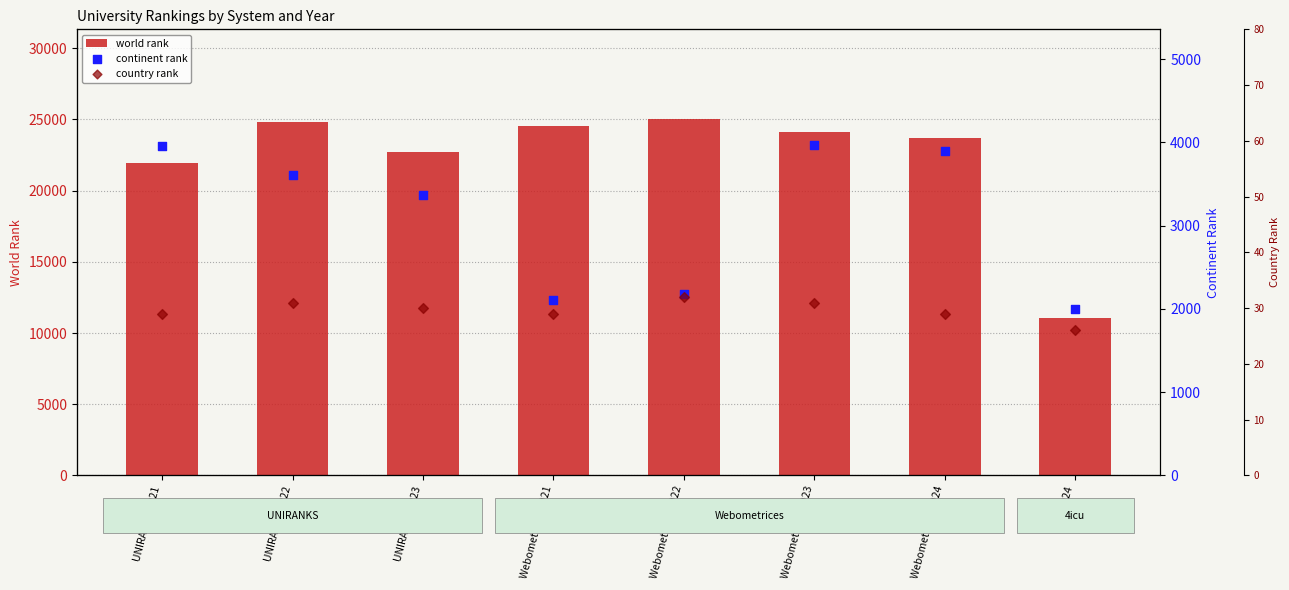

Which series contains the lowest Y value?

country rank